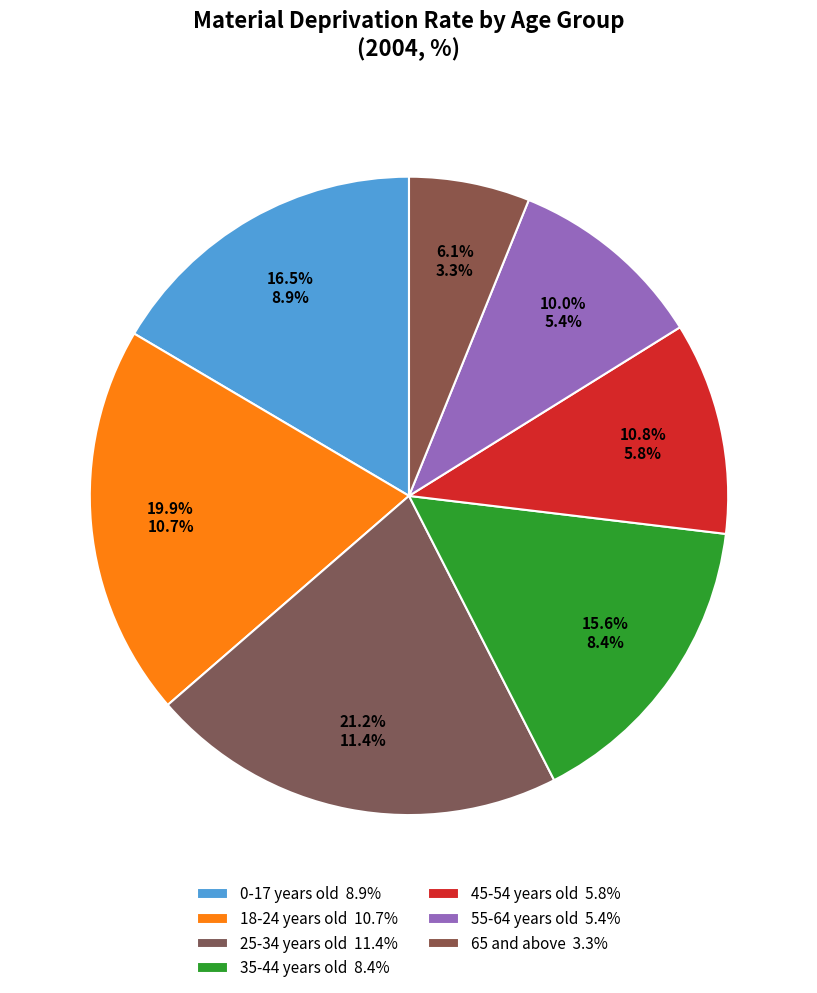

Which has a higher value, 65 and above or 18-24 years old?

18-24 years old